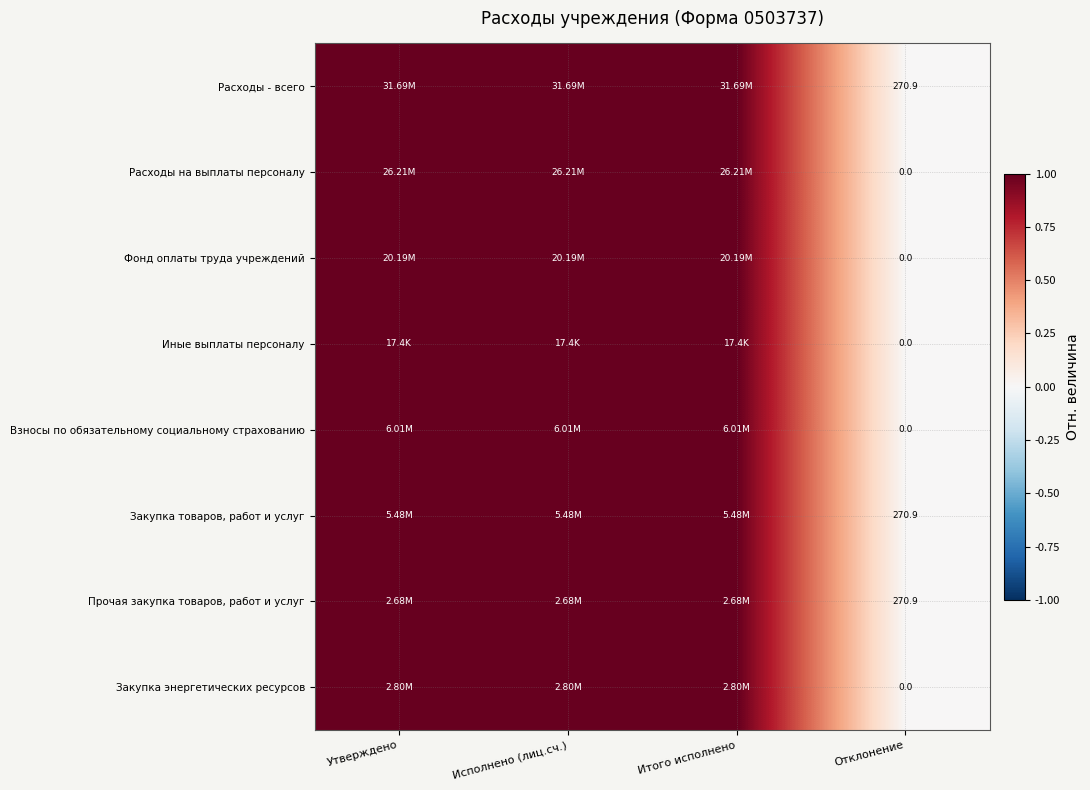

List the labels in order of Фонд оплаты труда учреждений value, smallest first.

Отклонение, Утверждено, Исполнено (лиц.сч.), Итого исполнено